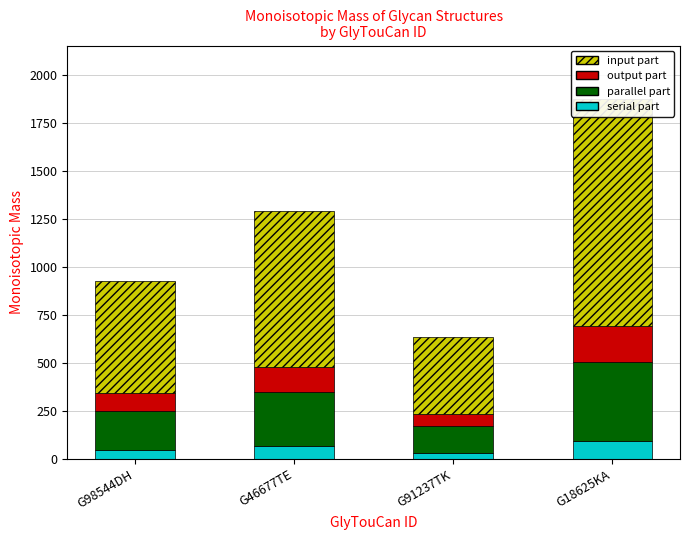

Which series changed the most between G91237TK and G18625KA?

input part